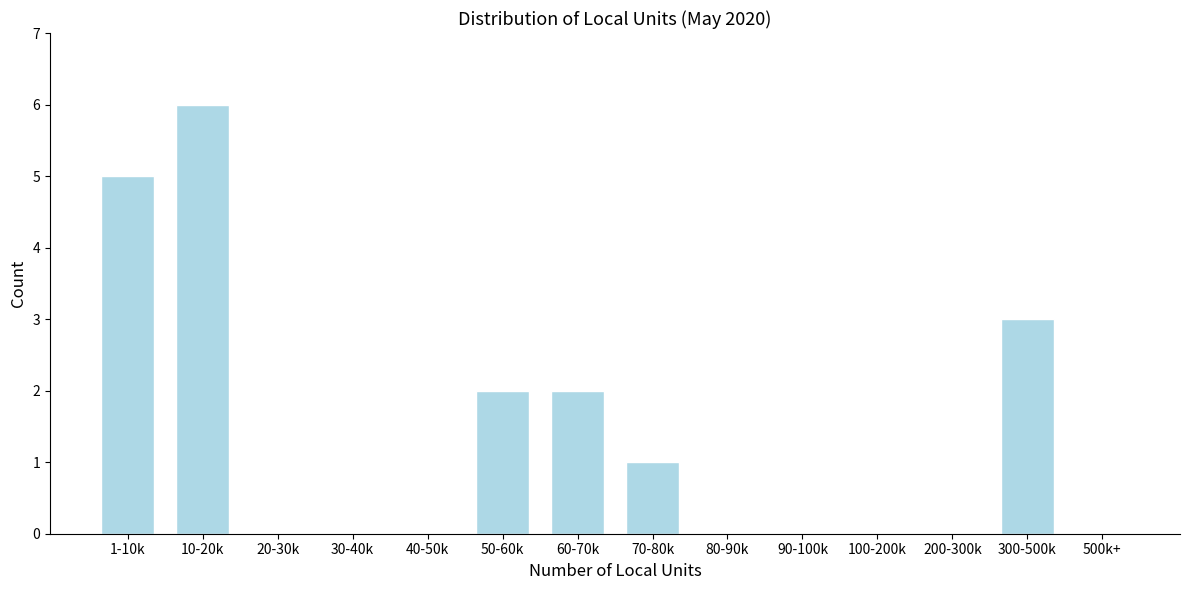

Reading right to left, extract all data points from this chart.

500k+=0	300-500k=3	200-300k=0	100-200k=0	90-100k=0	80-90k=0	70-80k=1	60-70k=2	50-60k=2	40-50k=0	30-40k=0	20-30k=0	10-20k=6	1-10k=5